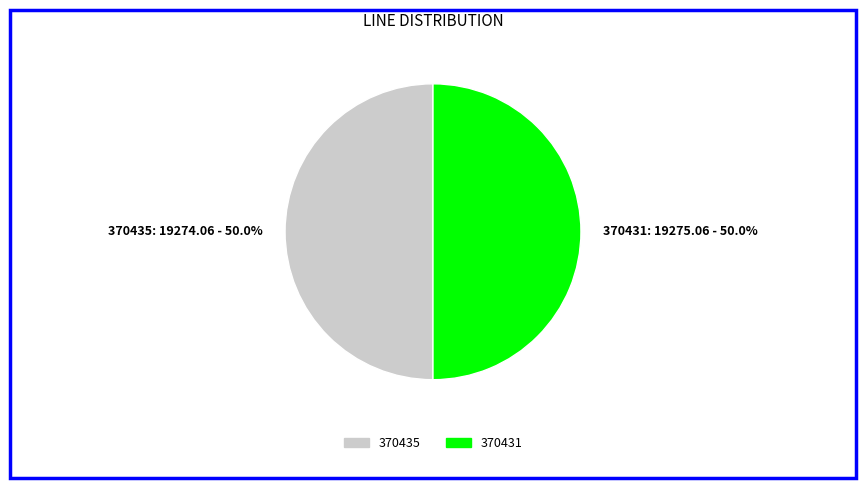

What percentage is the 370431 slice, to the nearest percent?

50%